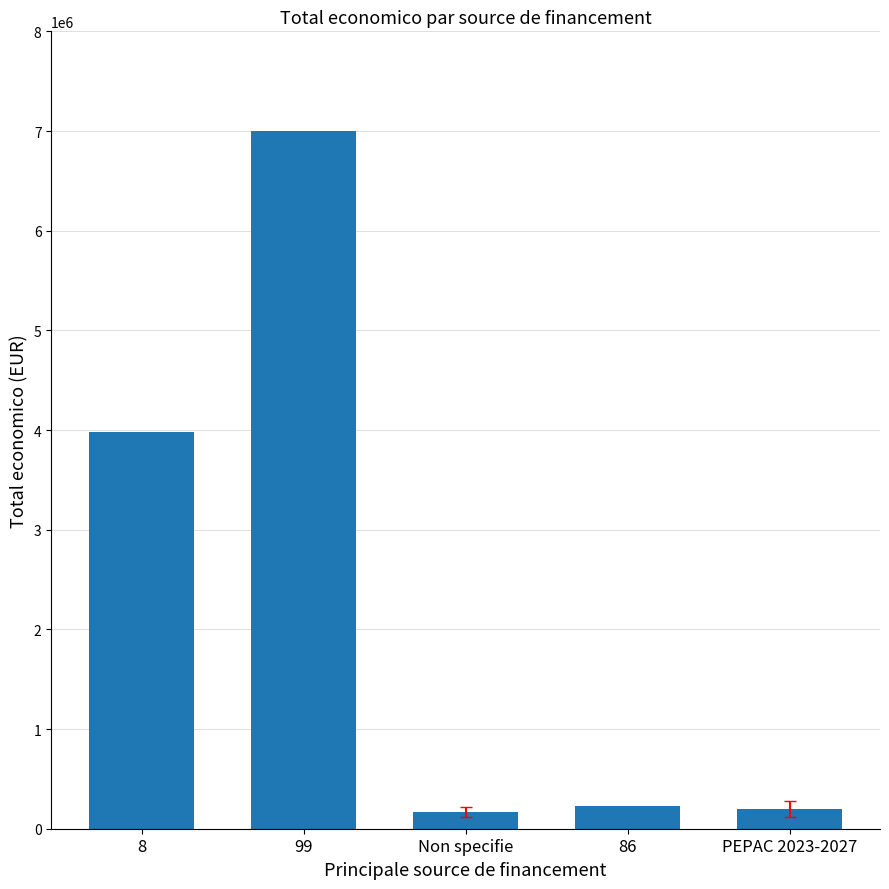

Count the number of data series in this chart.

1